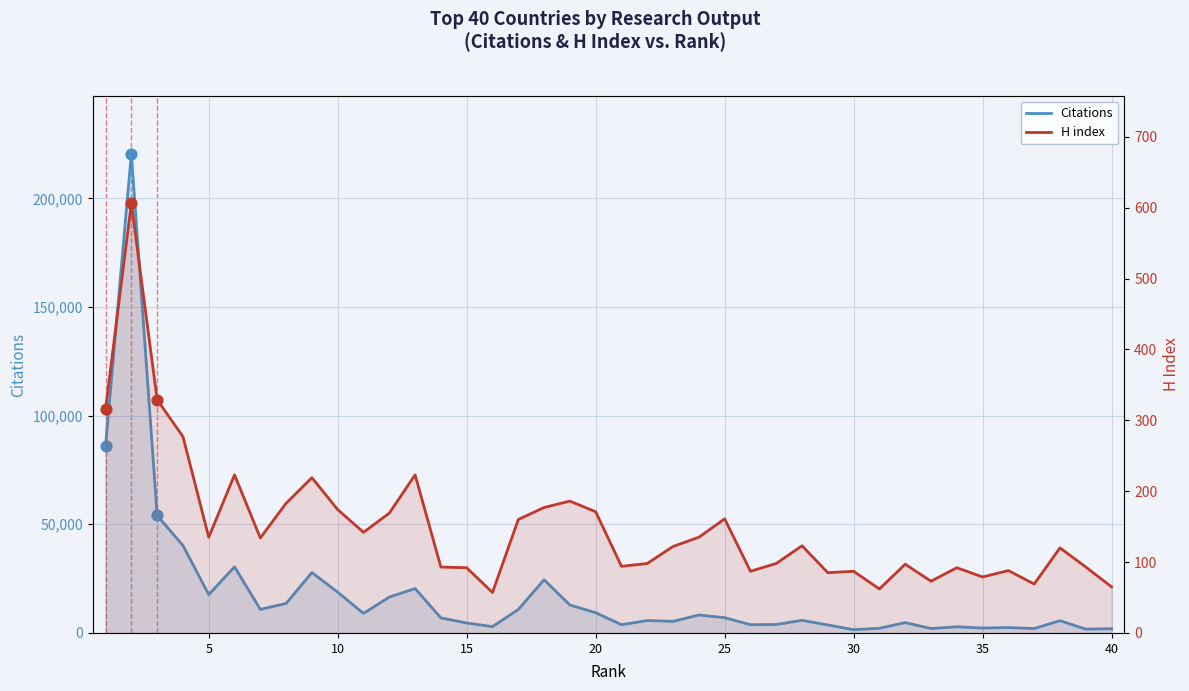

Which series contains the highest Y value?

Citations